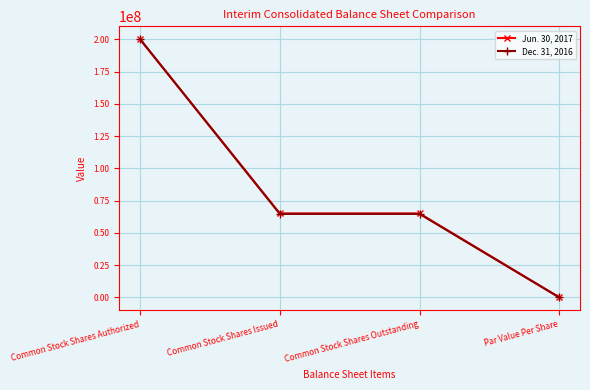

Between Common Stock Shares Authorized and Common Stock Shares Issued, which series saw the biggest shift?

Dec. 31, 2016